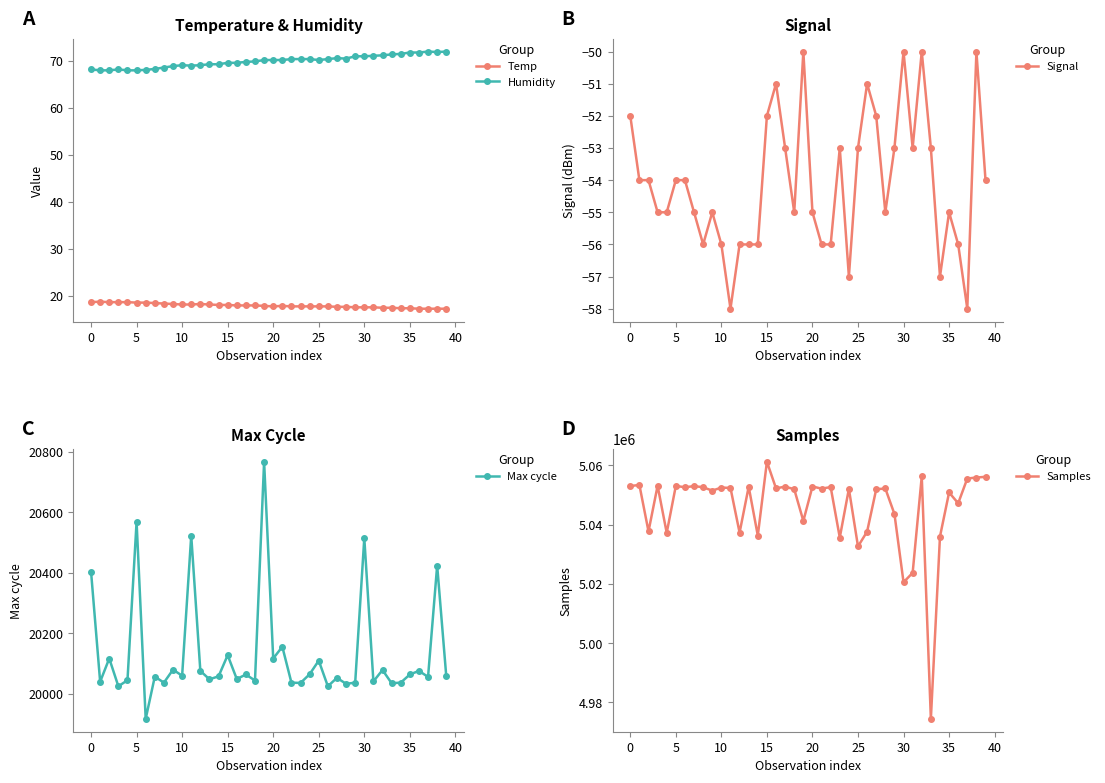

Which has a higher value, 34 or 38?

34